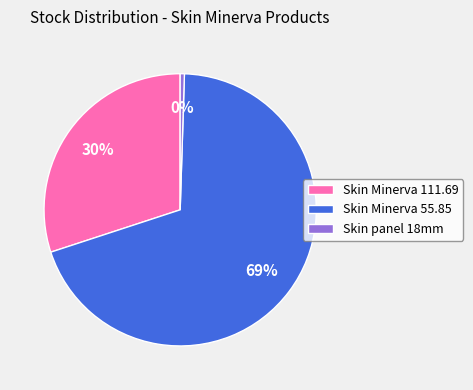

To the nearest percent, what is the average slice percentage?

33%